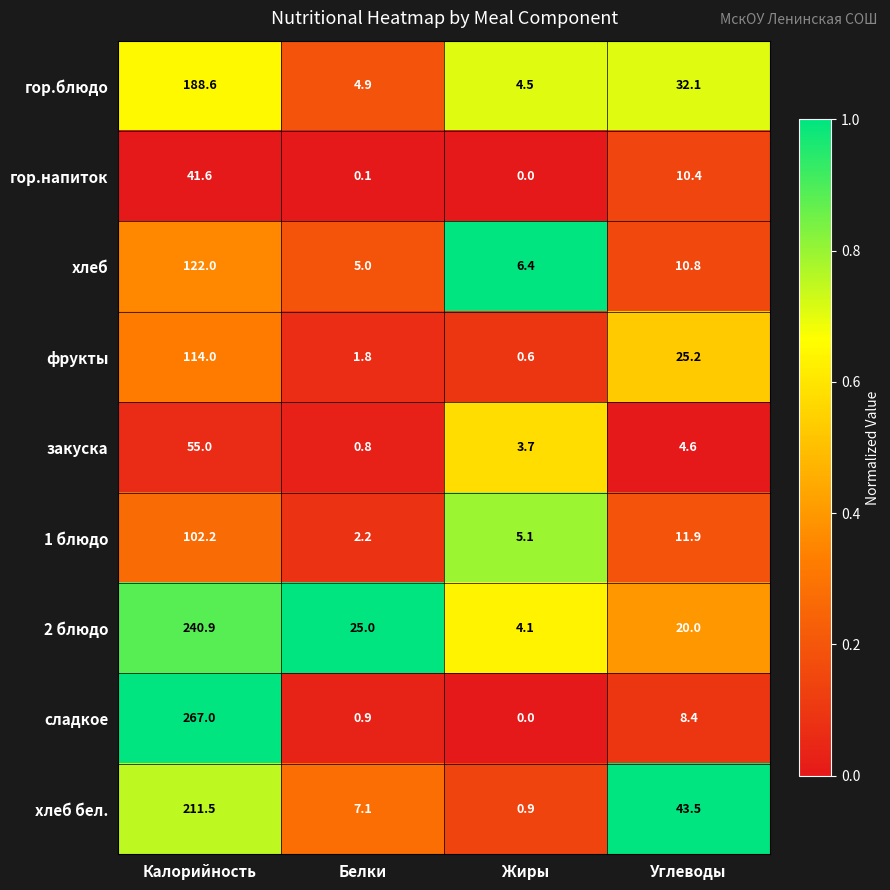

Which label corresponds to the smallest value in the chart?

Жиры